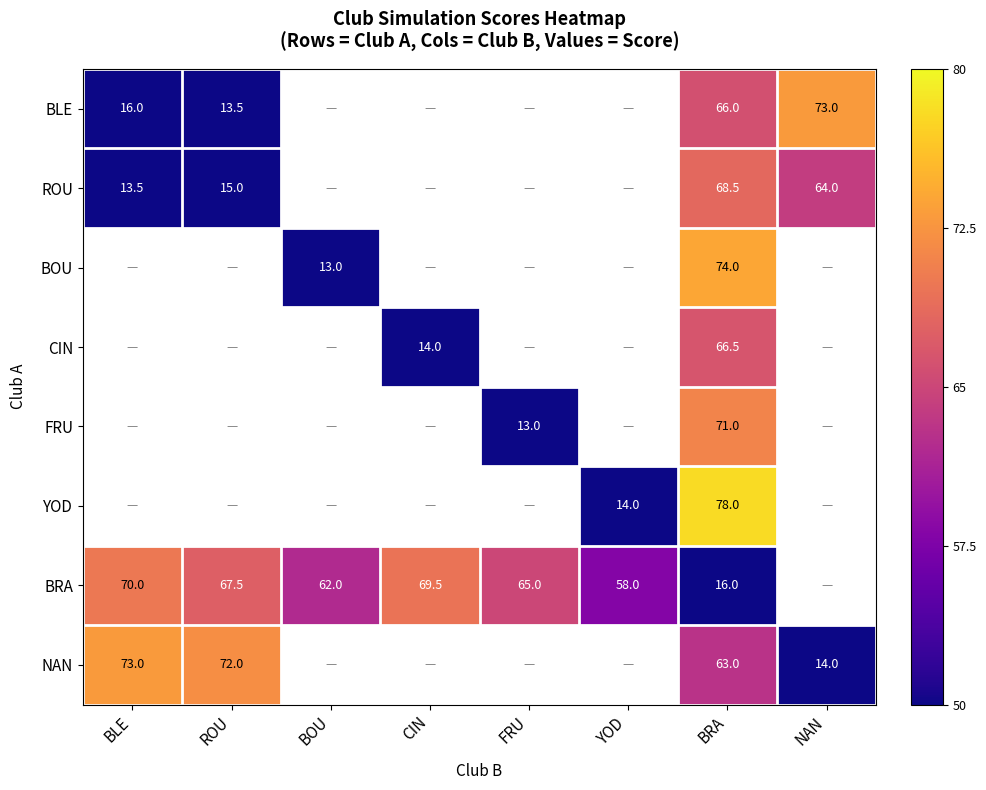

Is the value of NAN at ROU greater than the value of BRA at BLE?

Yes